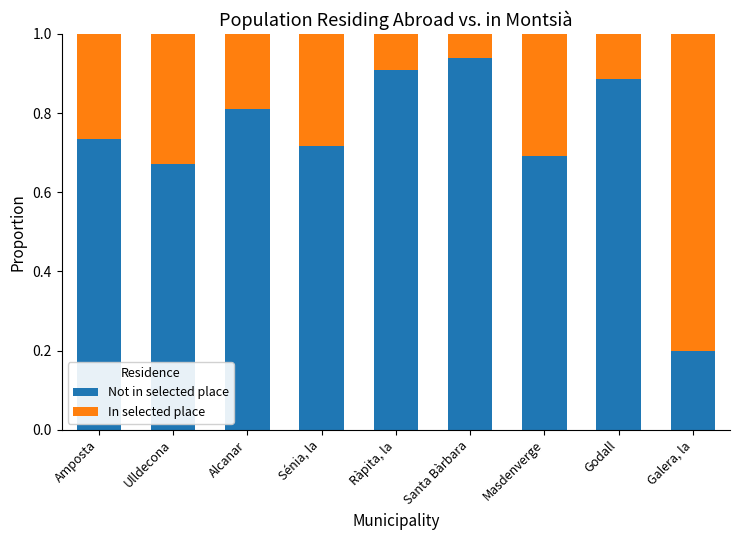

How many bars are there in total?

9